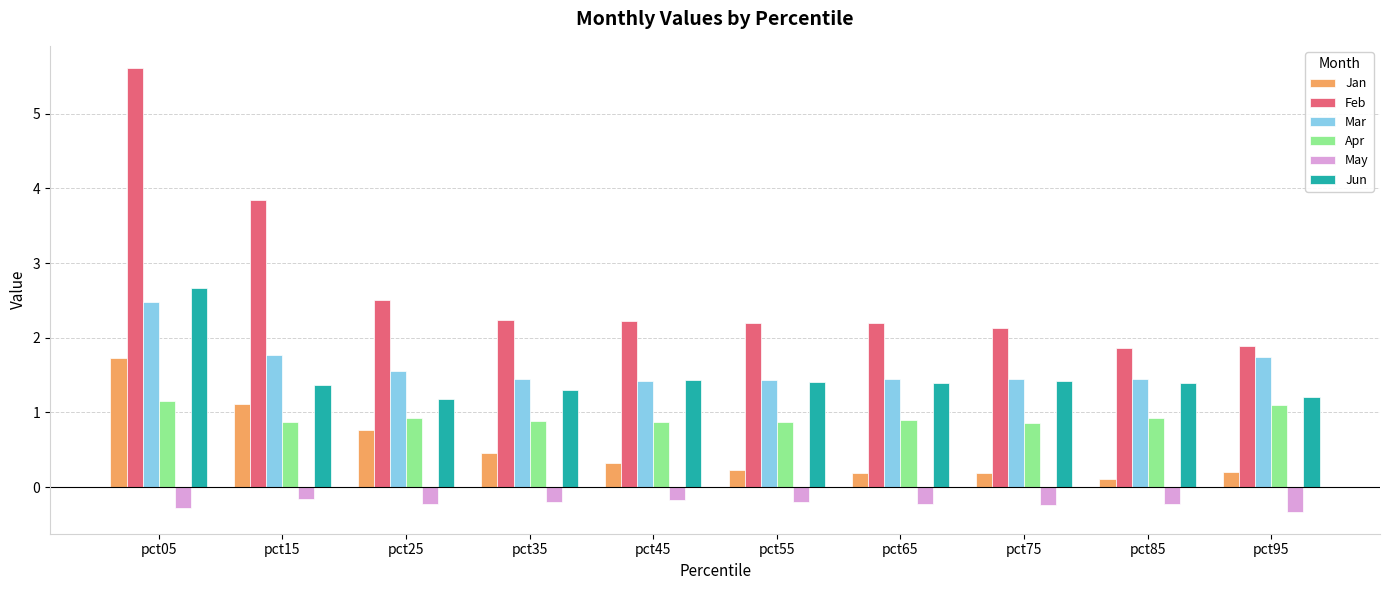

At pct05, list the series in order from largest to smallest.

Feb, Jun, Mar, Jan, Apr, May